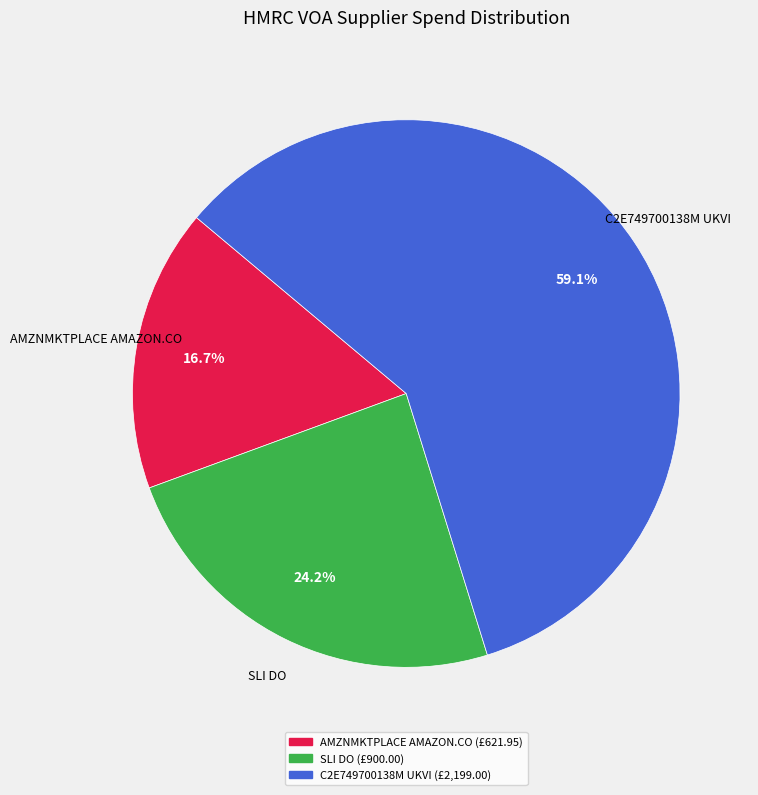

The C2E749700138M UKVI slice represents 59% of the pie. True or false?

True